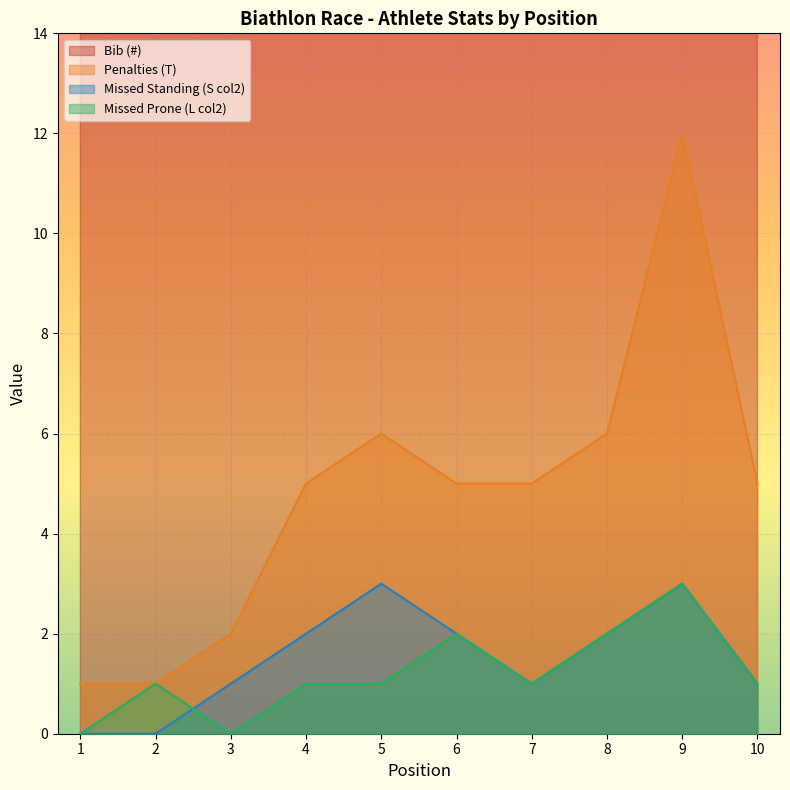

What is the sum of the Missed Standing (S col2) values at 5 and 10?

4